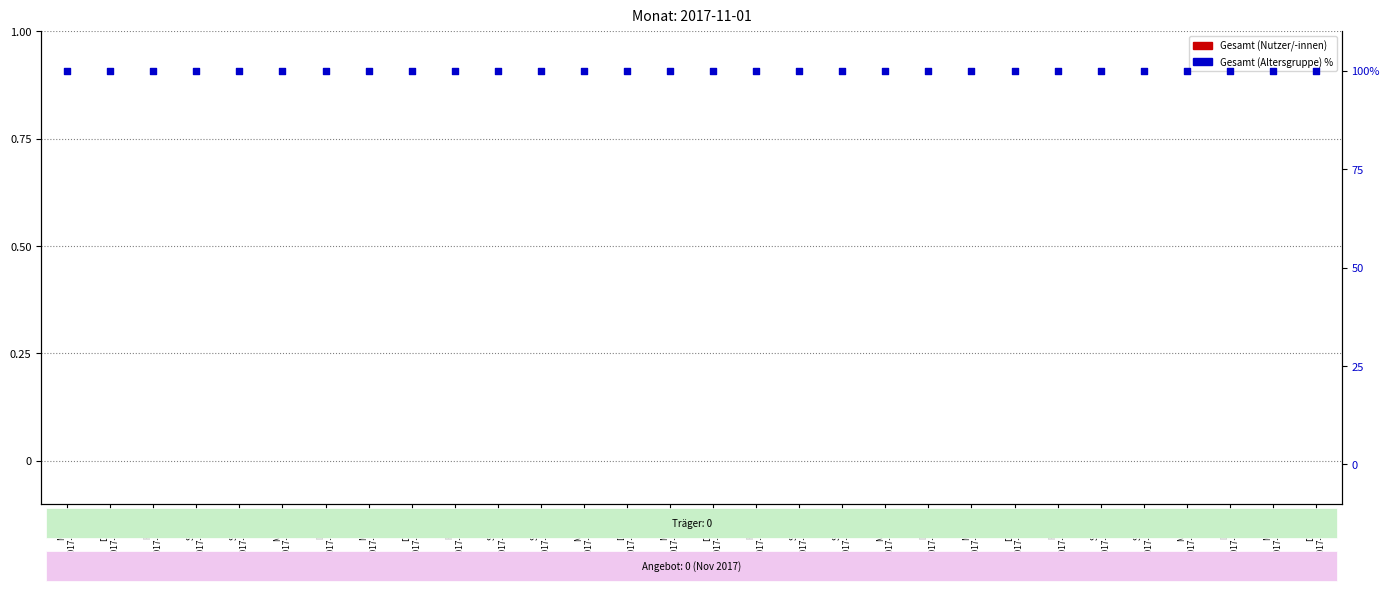

Is the value of Gesamt (Nutzer/-innen) at Mo
2017-11-06 greater than the value of Gesamt (Altersgruppe) % at So
2017-11-05?

No